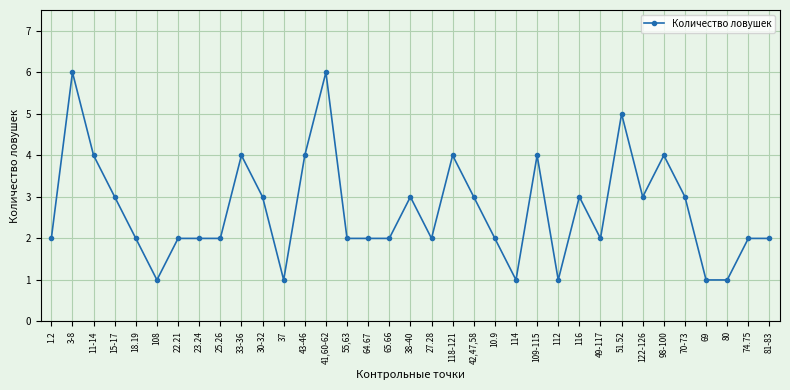

What is the maximum value shown in the chart?

6